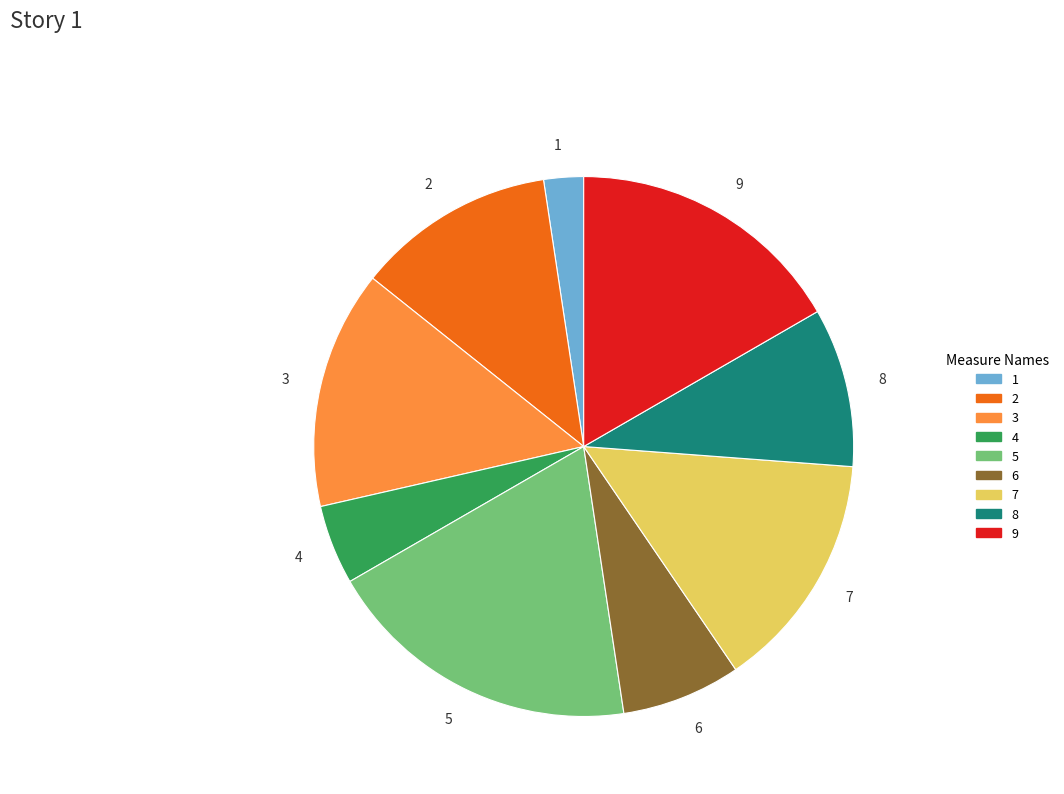

Count the number of slices in the pie.

9